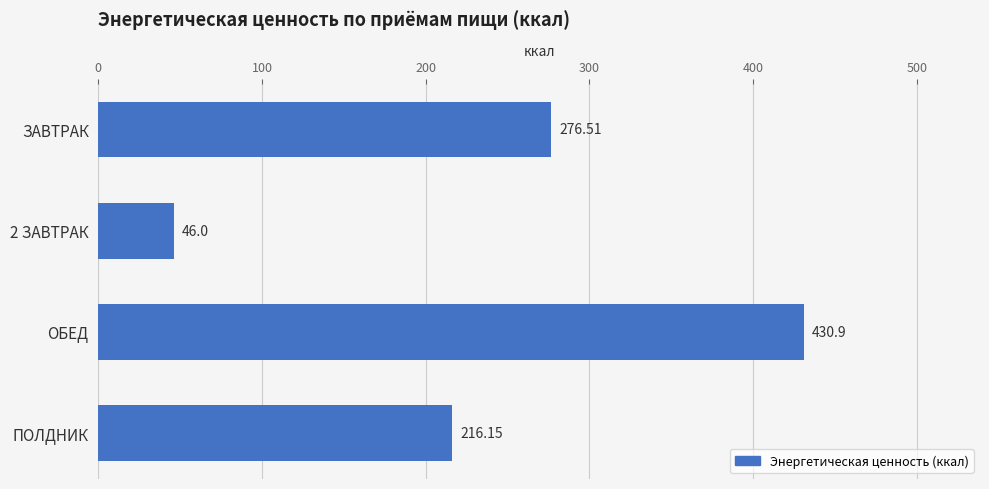

What is the average value?

242.4